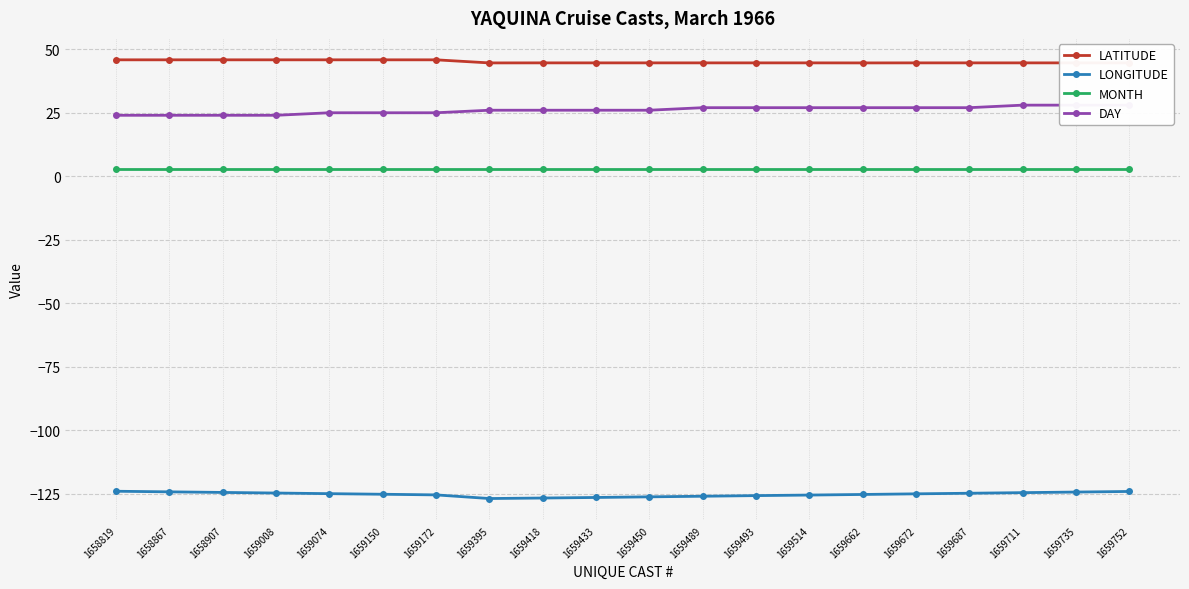

Which category has the lowest value across all series?

1659395